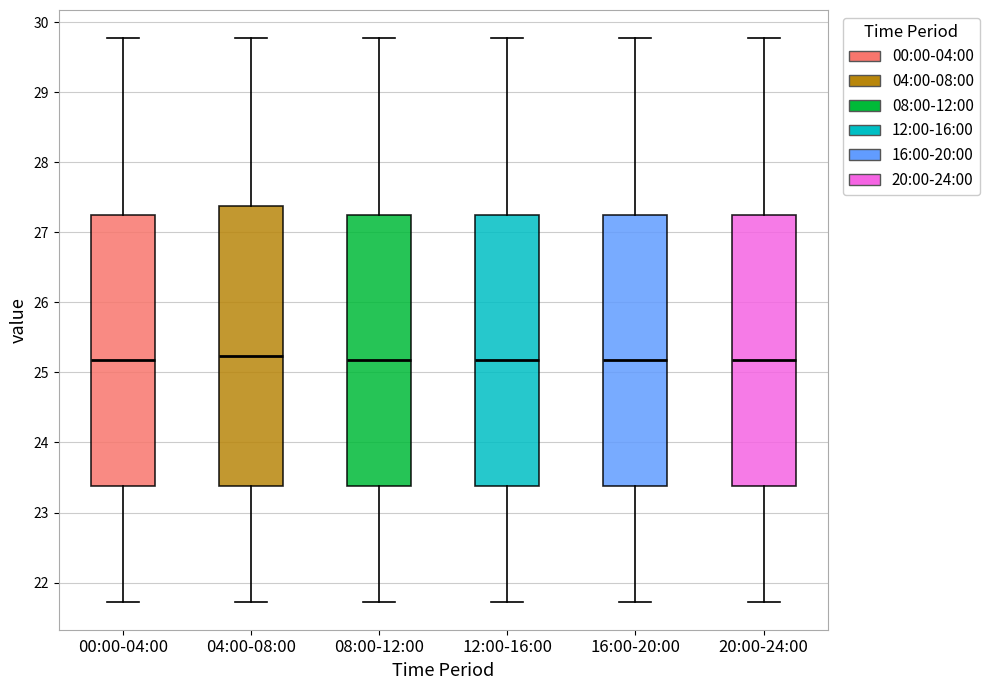

Reading left to right, read every box against the y-axis: the position of its median line, the range the box covers, and the ends of its whiskers. The values are not printed on the chart, so give them approximately, as read against the axis.

00:00-04:00: median 25.2, box 23.4 to 27.2, whiskers 21.7 to 29.8
04:00-08:00: median 25.2, box 23.4 to 27.4, whiskers 21.7 to 29.8
08:00-12:00: median 25.2, box 23.4 to 27.2, whiskers 21.7 to 29.8
12:00-16:00: median 25.2, box 23.4 to 27.2, whiskers 21.7 to 29.8
16:00-20:00: median 25.2, box 23.4 to 27.2, whiskers 21.7 to 29.8
20:00-24:00: median 25.2, box 23.4 to 27.2, whiskers 21.7 to 29.8